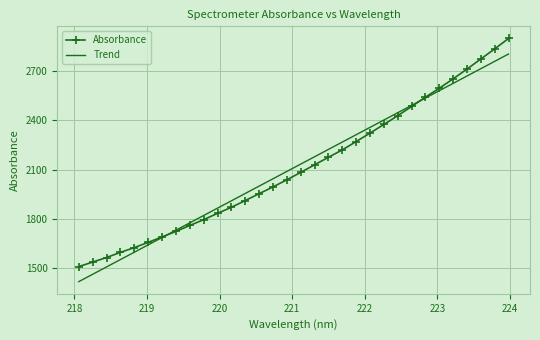

Which series has the widest spread of values?

Absorbance